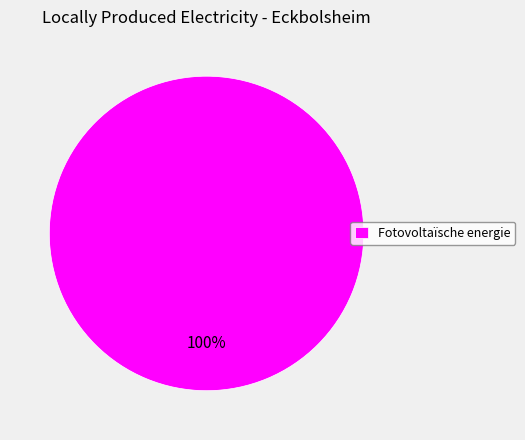

Rank the categories by value from highest to lowest.

Fotovoltaïsche energie